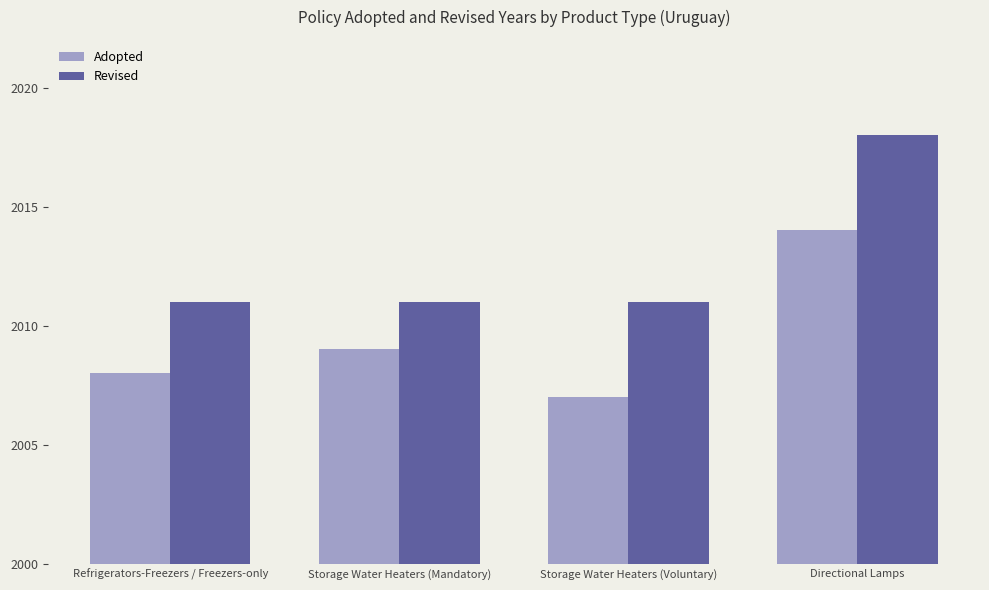

How many groups of bars are there?

4